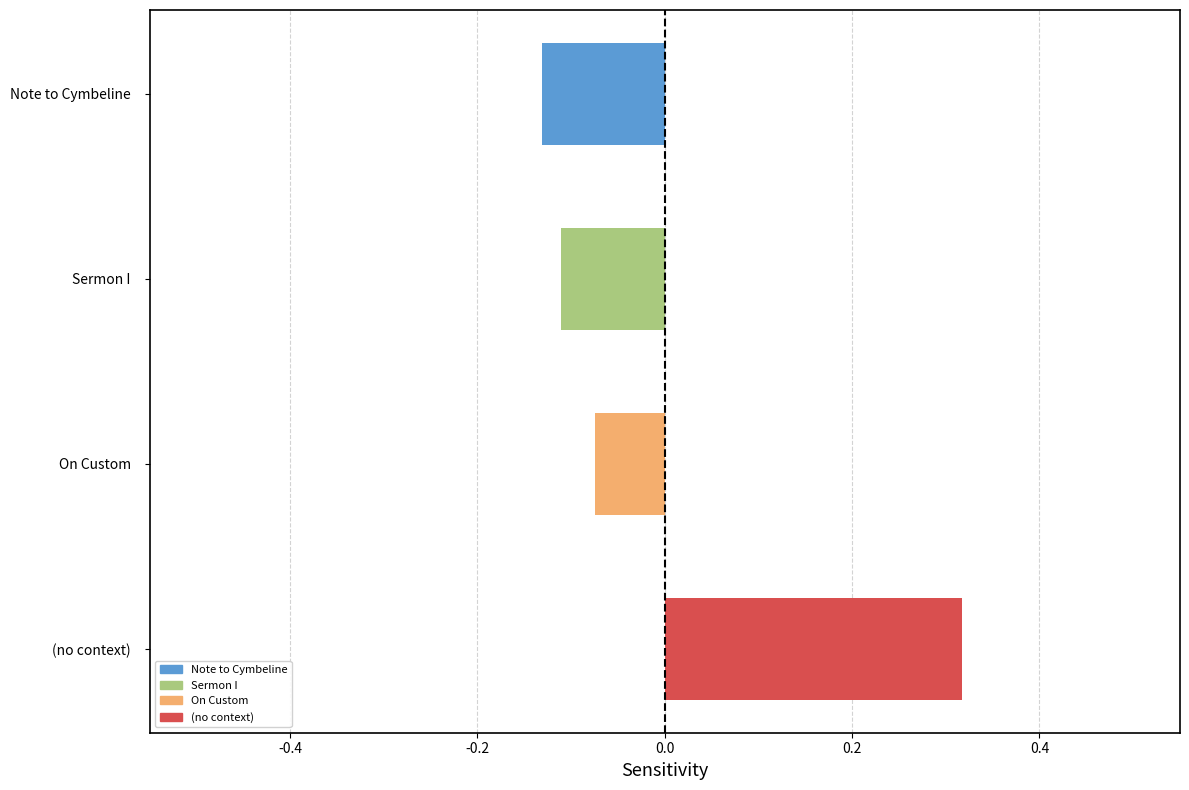

What is the maximum value shown in the chart?

0.3